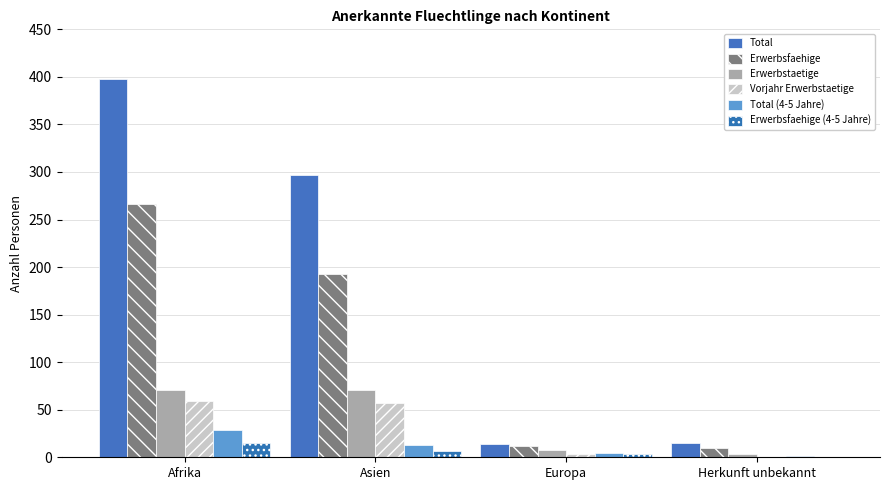

What is the average value of the Erwerbsfaehige (4-5 Jahre) series?

6